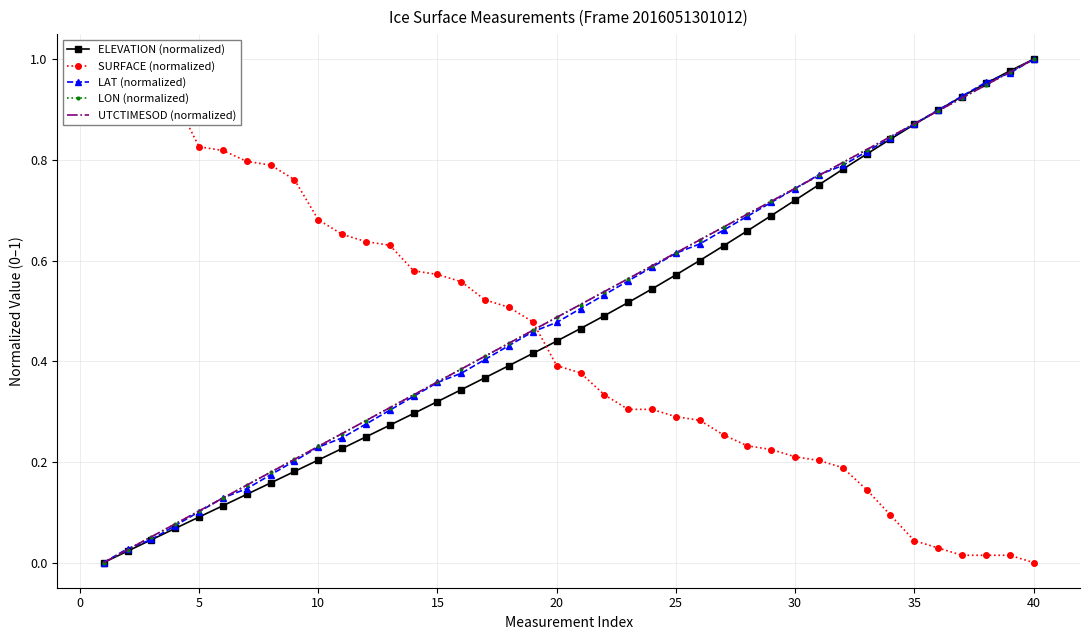

Which category has the highest value in the ELEVATION (normalized) series?

40